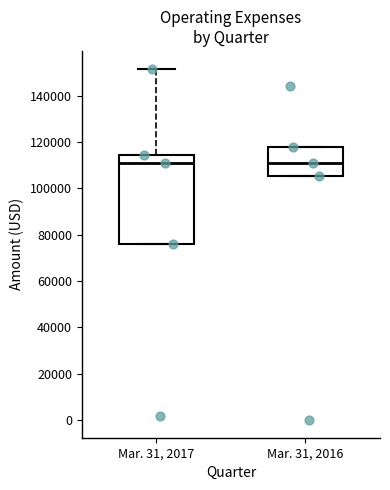

Reading left to right, read every box against the y-axis: the position of its median line, the range the box covers, and the ends of its whiskers. The values are not printed on the chart, so give them approximately, as read against the axis.

Mar. 31, 2017: median 110000, box 76000 to 114000, whiskers 76000 to 152000
Mar. 31, 2016: median 110000, box 106000 to 118000, whiskers 106000 to 118000